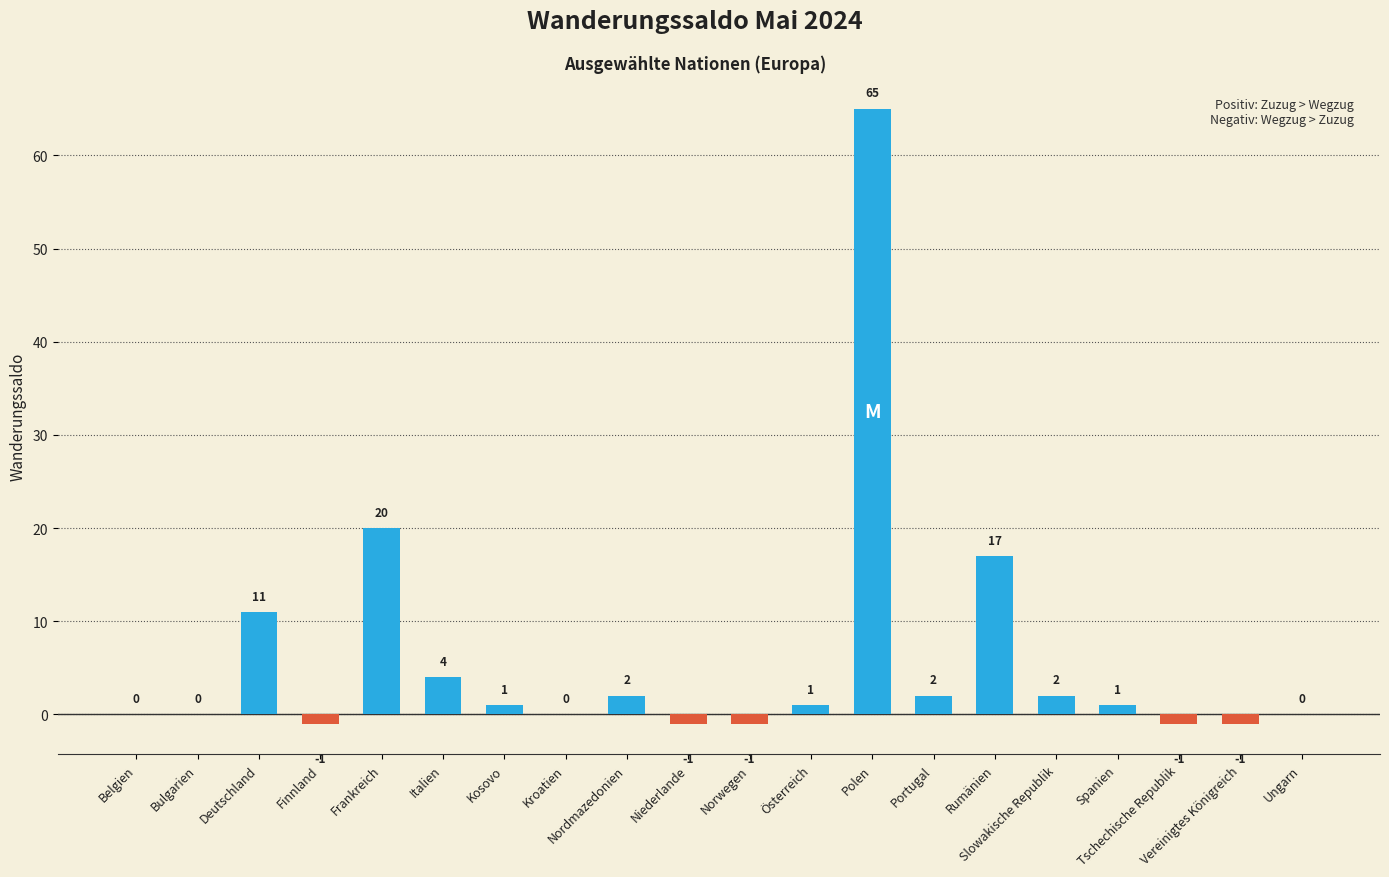

What is the greatest value displayed?

65